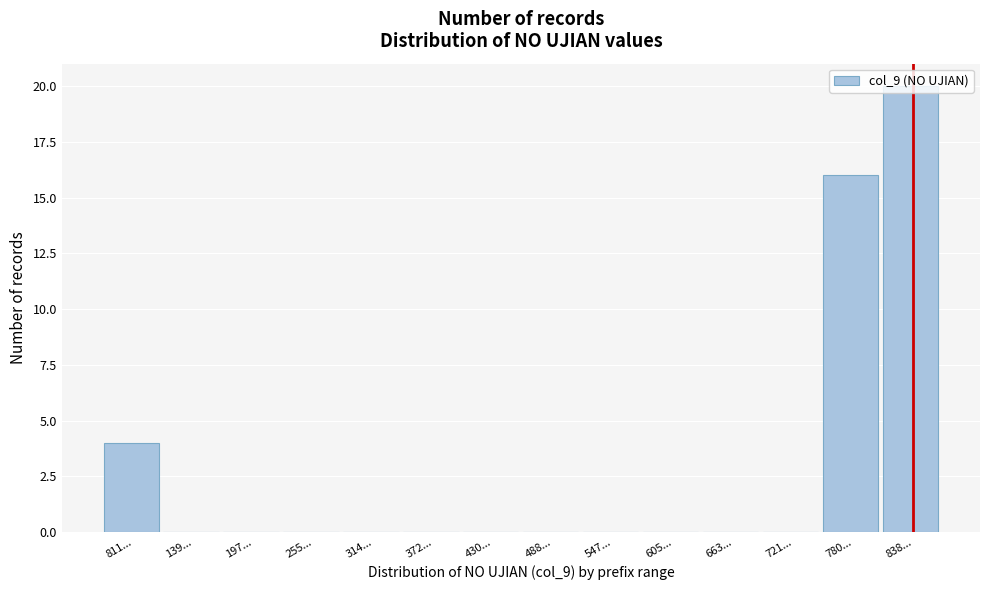

What is the sum of all values?

40